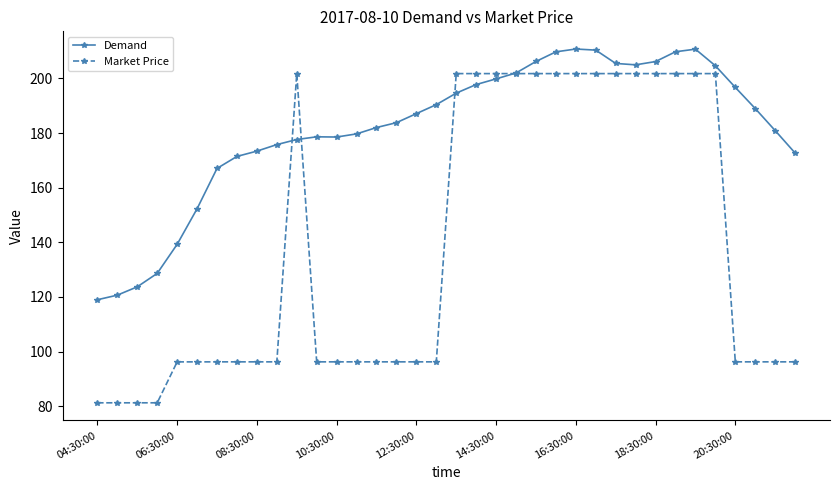

True or false: Market Price has more than 0 points higher than both neighbors.

True